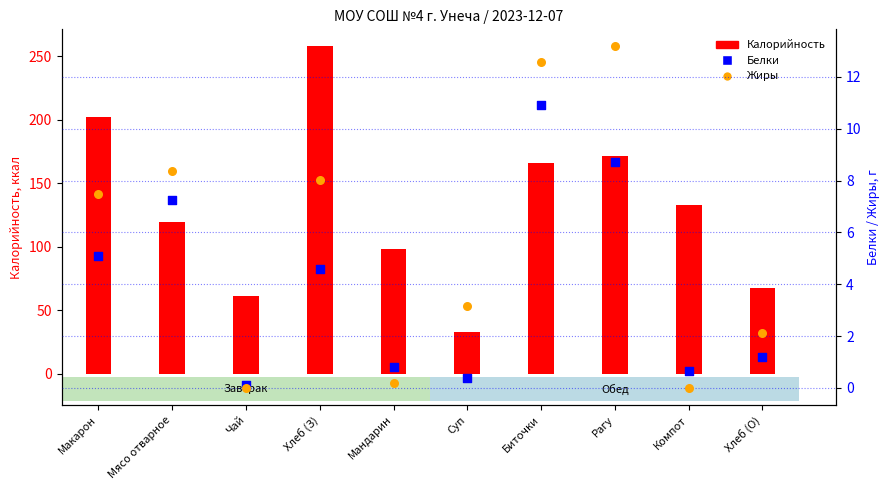

Which series has the widest spread of Y values?

Жиры